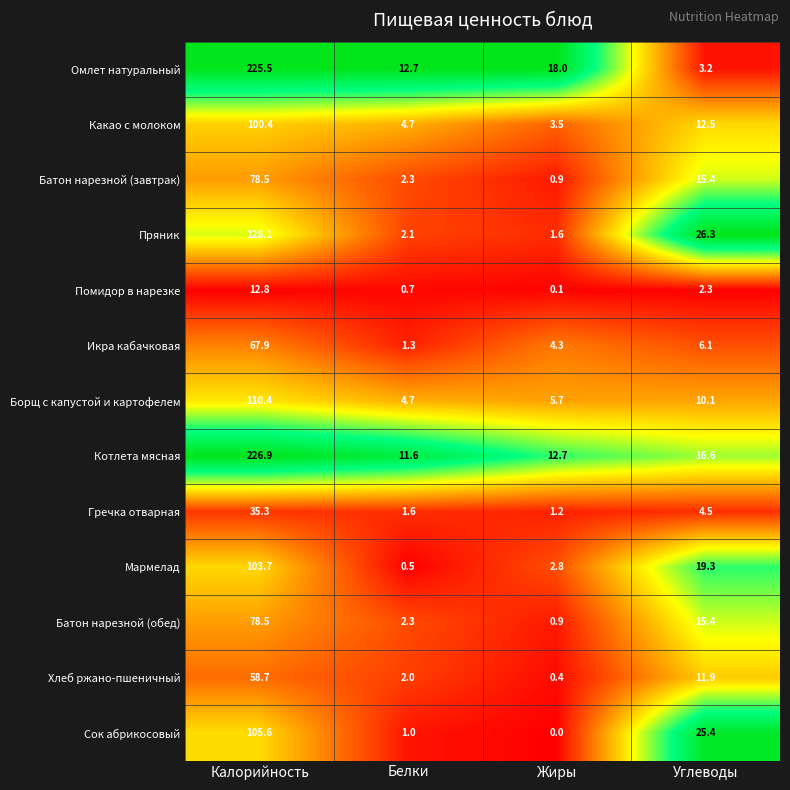

Which series has the largest range (max minus min)?

Омлет натуральный